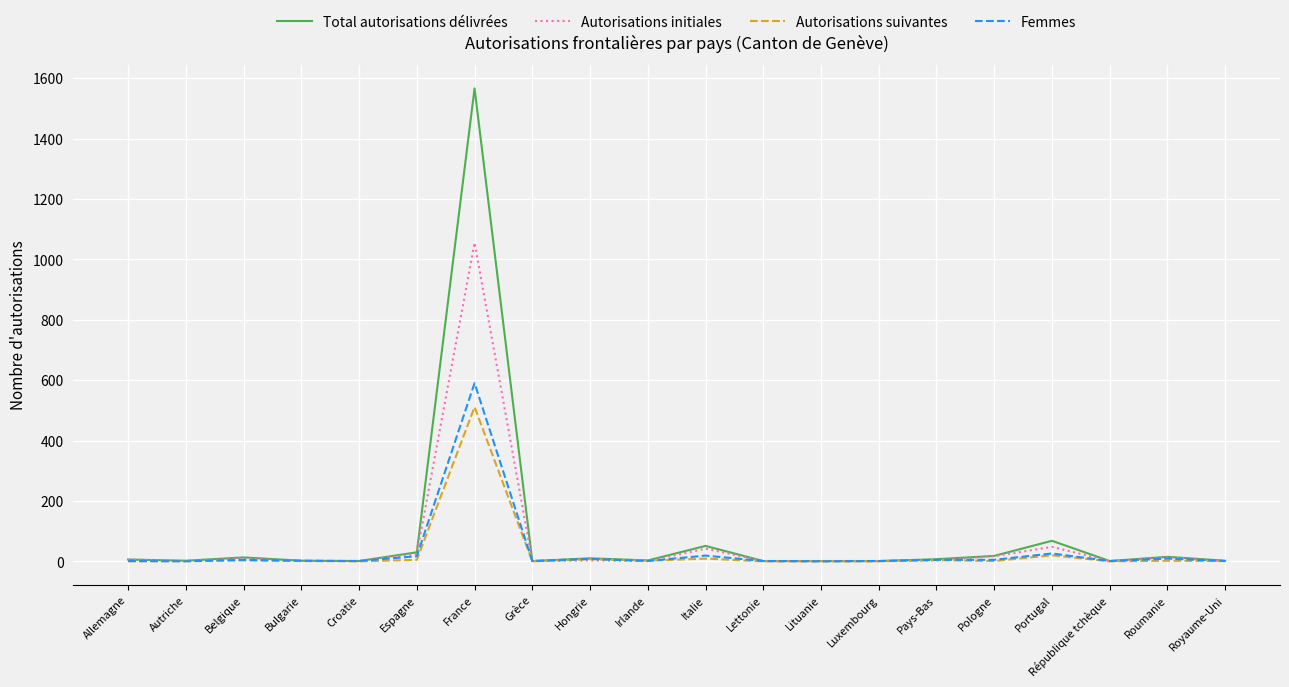

Which series has the largest range (max minus min)?

Total autorisations délivrées